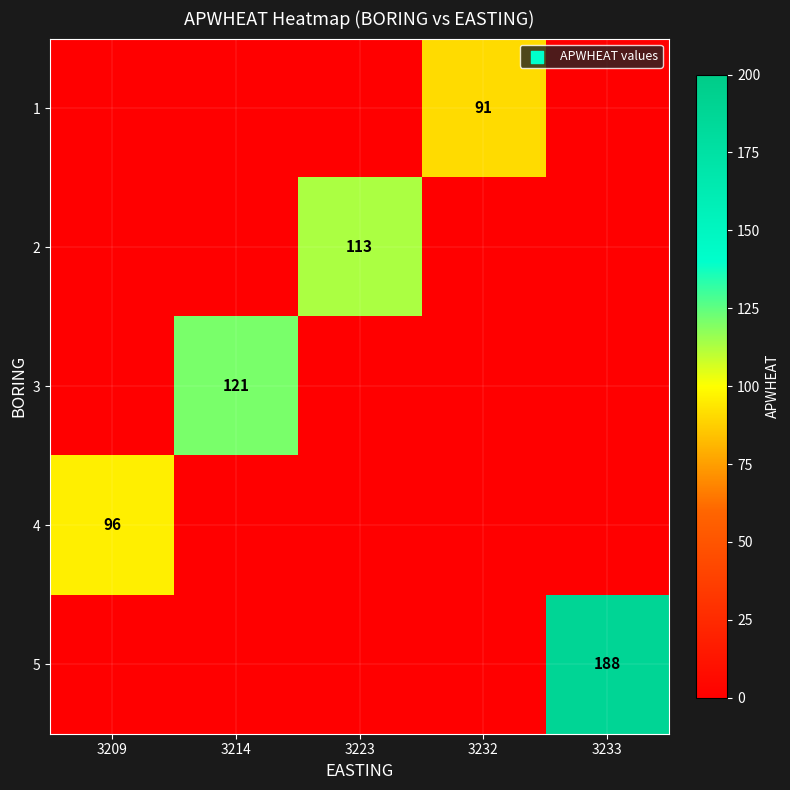

The value of 1 at 3232 is 91. True or false?

True